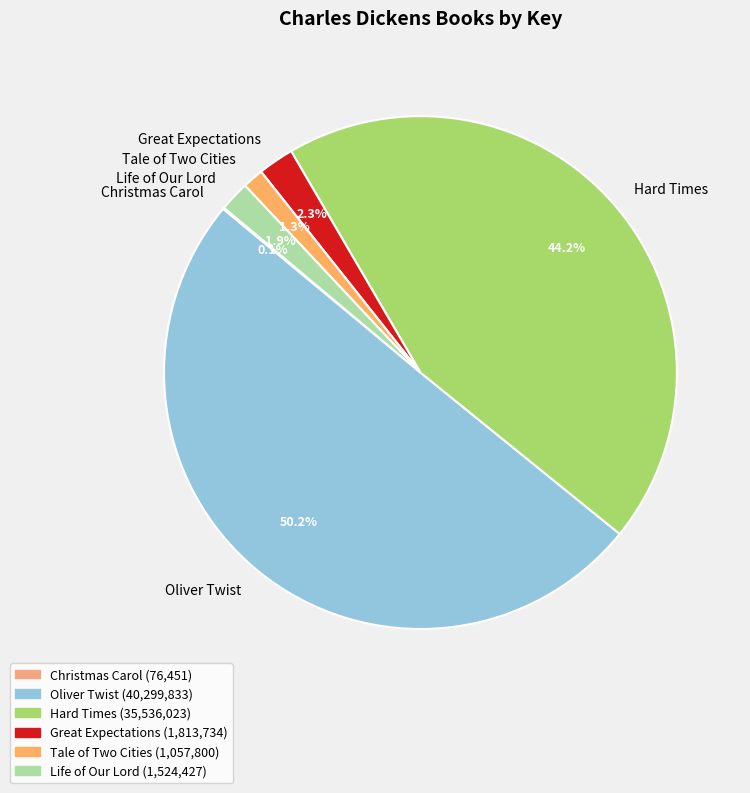

To the nearest percent, what portion does Life of Our Lord represent?

2%